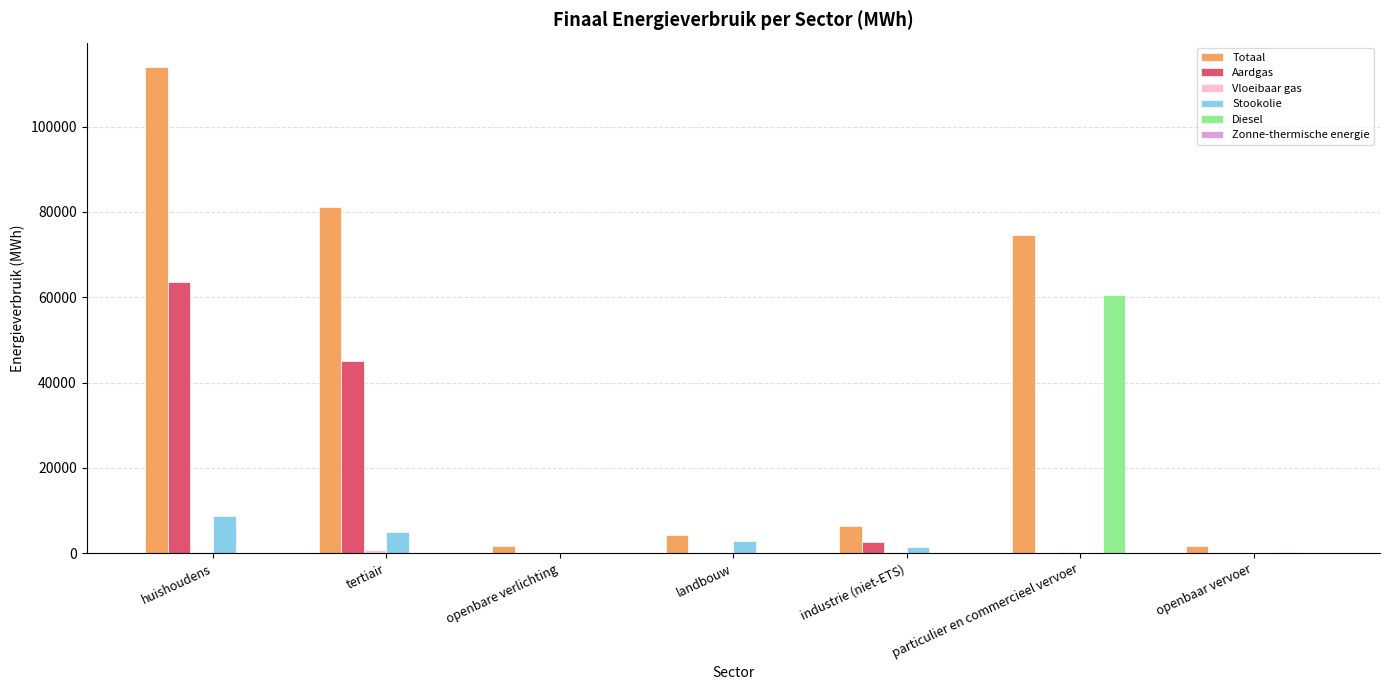

At which label is Aardgas closest to 31785?

tertiair